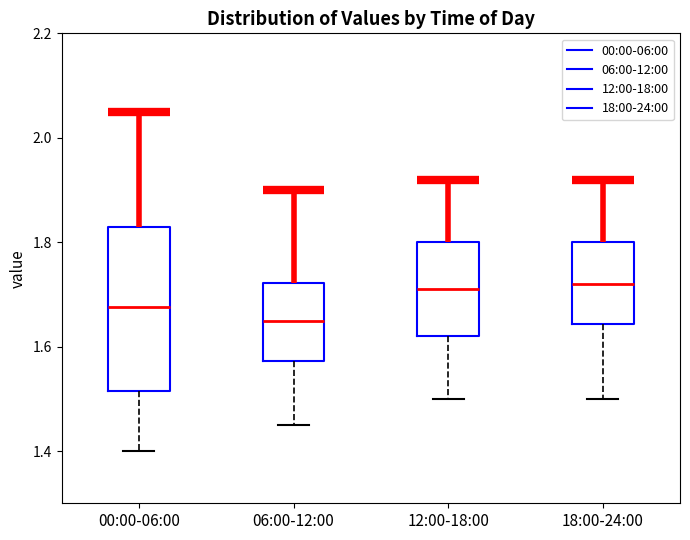

Comparing the boxes themselves (not the whiskers), which one is the tallest?

00:00-06:00